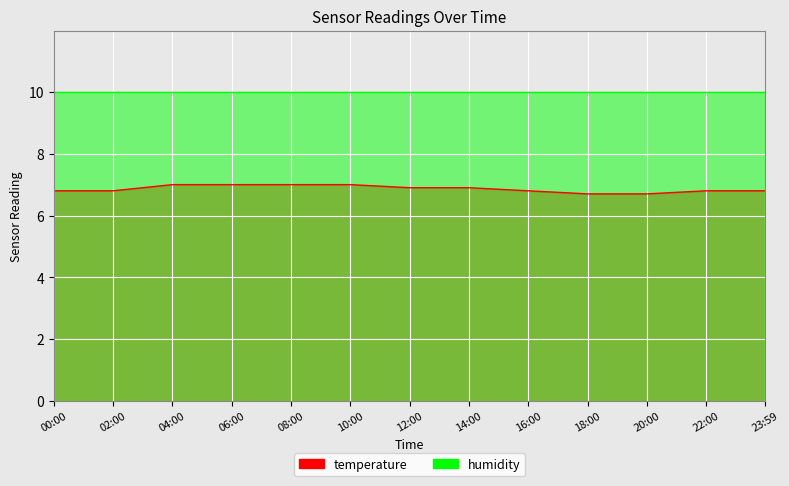

How many data points does each series have?

13